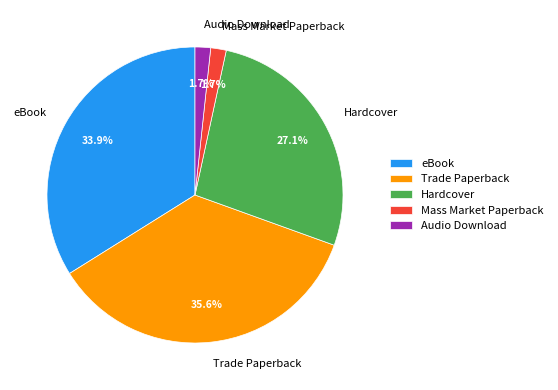

To the nearest percent, what percentage of the pie is eBook?

34%